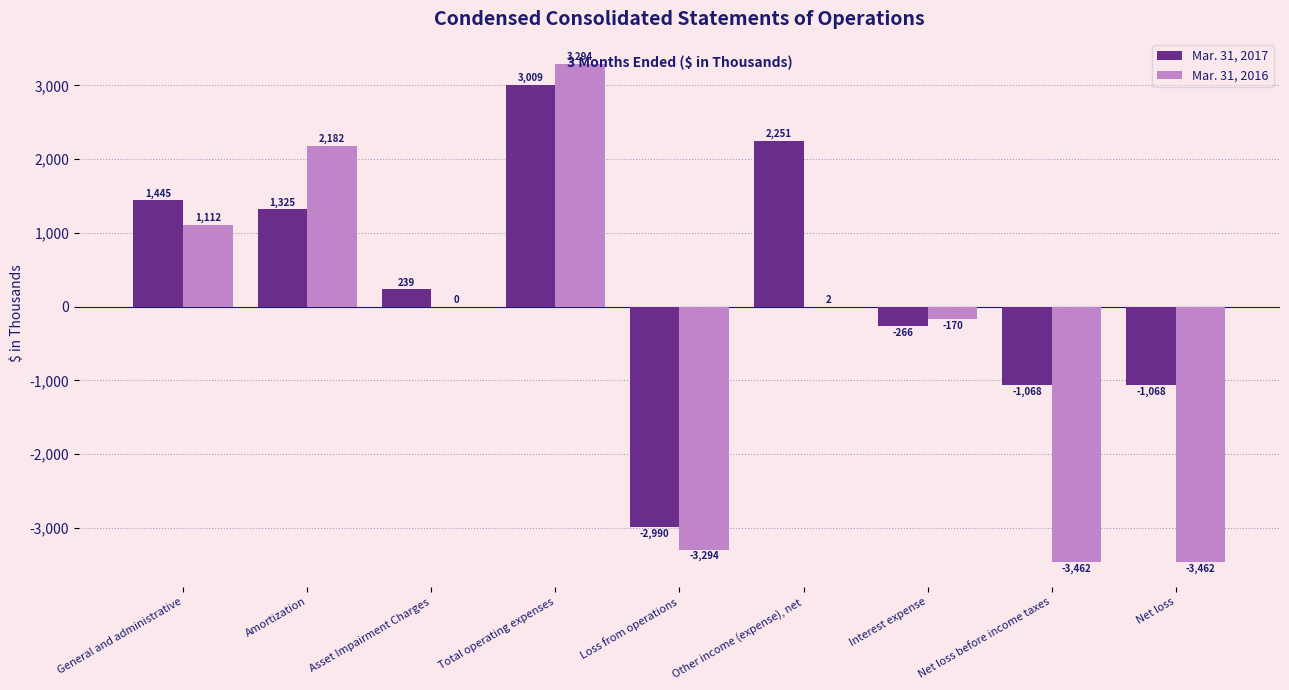

What value does the Mar. 31, 2016 series have at Loss from operations, to the nearest 10?

-3290